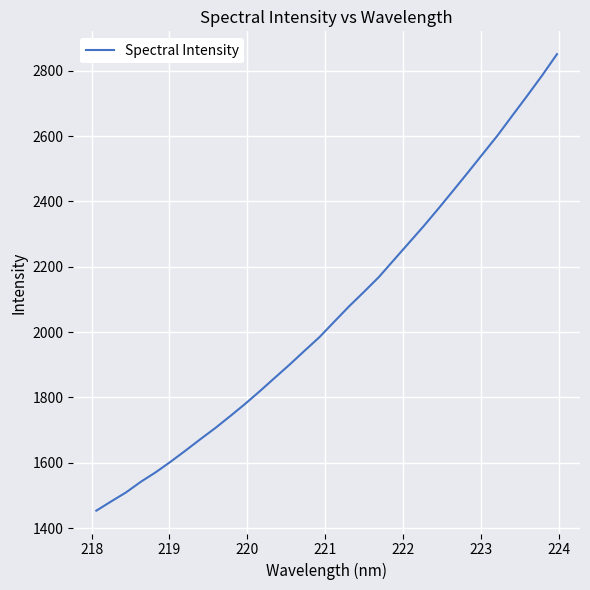

What is the difference between the maximum and minimum values?

1397.3